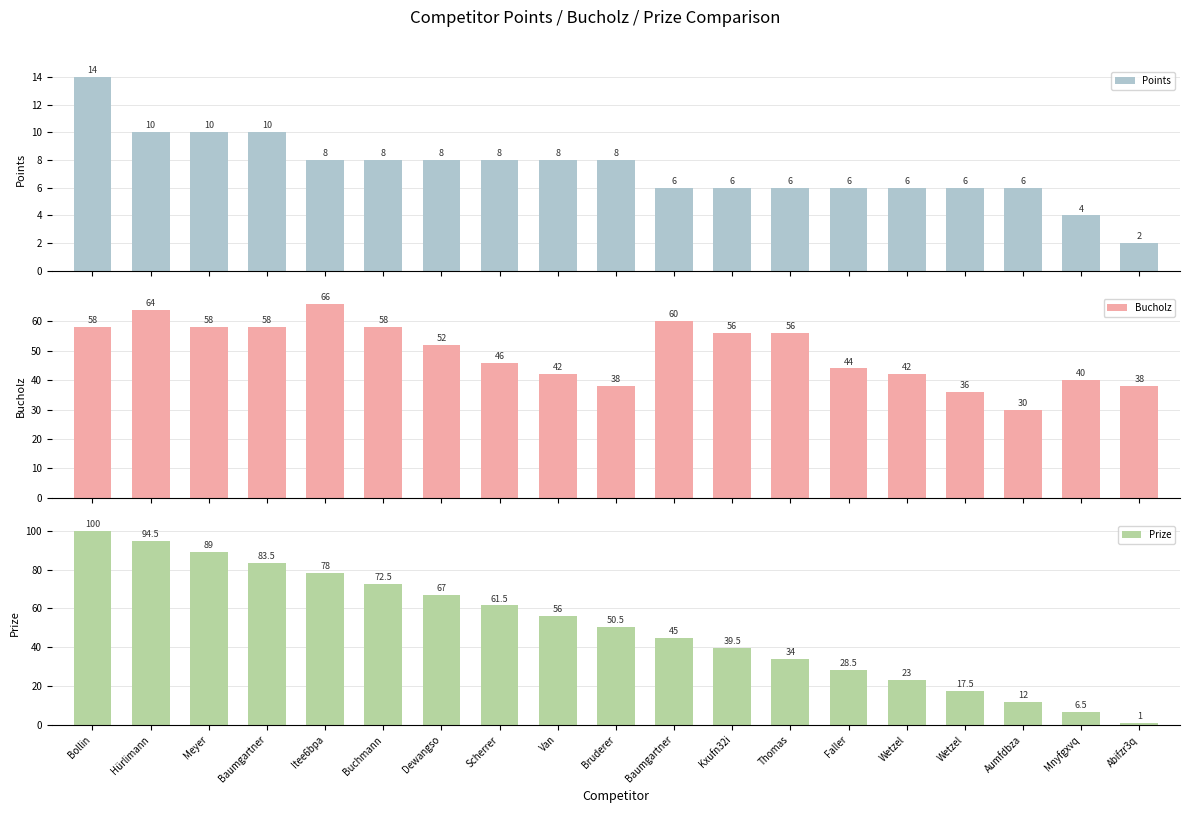

Which series has the largest range (max minus min)?

Prize